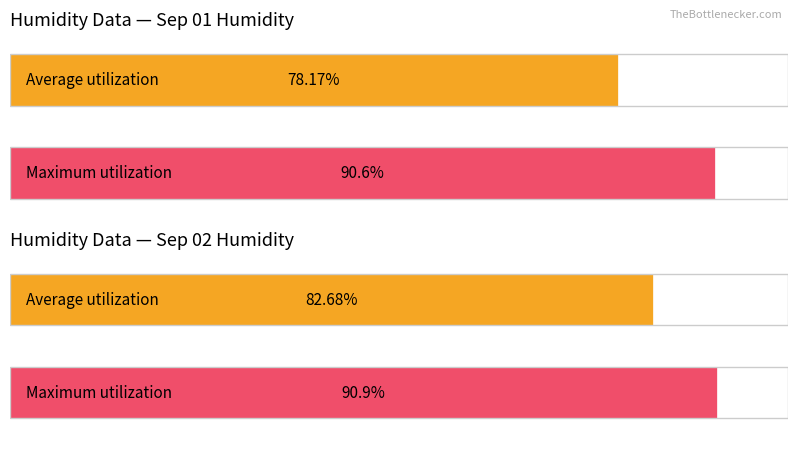

What are all the series names shown in the legend?

Average utilization, Maximum utilization